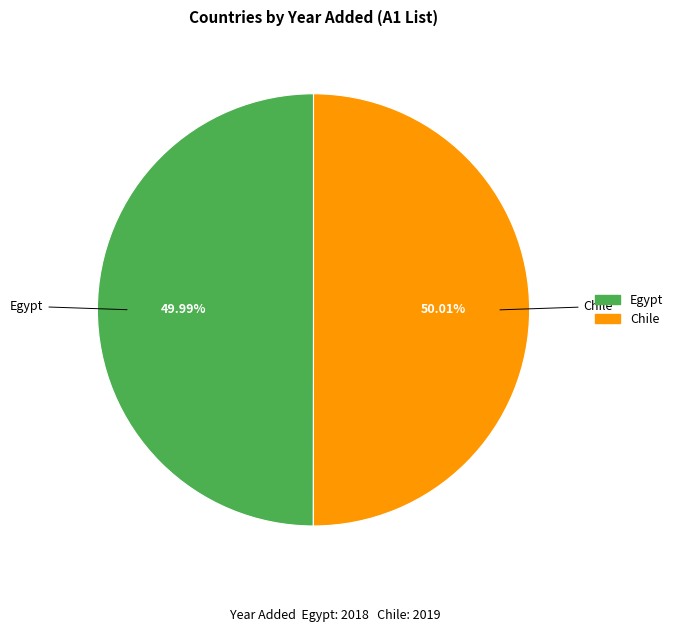

Is the sum of Chile and Egypt greater than half?

Yes